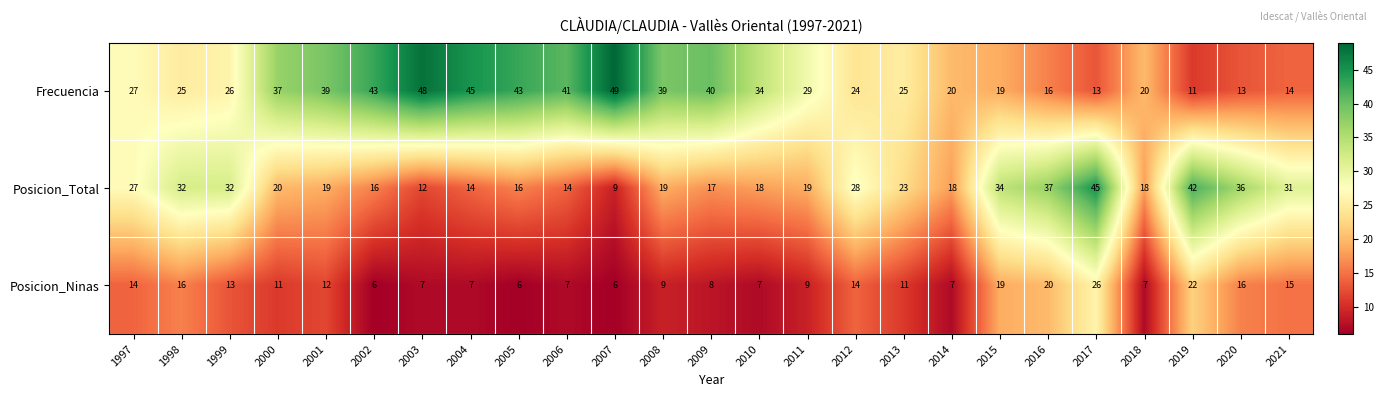

What is the difference between the highest and lowest values at 2000?

26